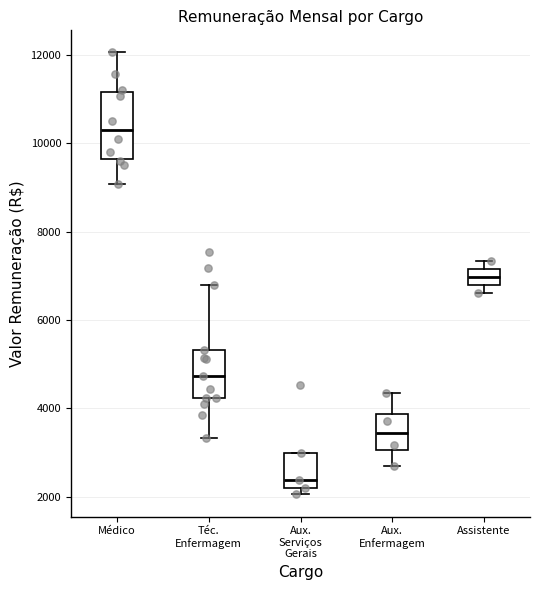

Reading left to right, read every box against the y-axis: the position of its median line, the range the box covers, and the ends of its whiskers. The values are not printed on the chart, so give them approximately, as read against the axis.

Médico: median 10400, box 9600 to 11200, whiskers 9000 to 12000
Téc. Enfermagem: median 4800, box 4200 to 5400, whiskers 3400 to 6800
Aux. Serviços Gerais: median 2400, box 2200 to 3000, whiskers 2000 to 3000
Aux. Enfermagem: median 3400, box 3000 to 3800, whiskers 2800 to 4400
Assistente: median 7000, box 6800 to 7200, whiskers 6600 to 7400